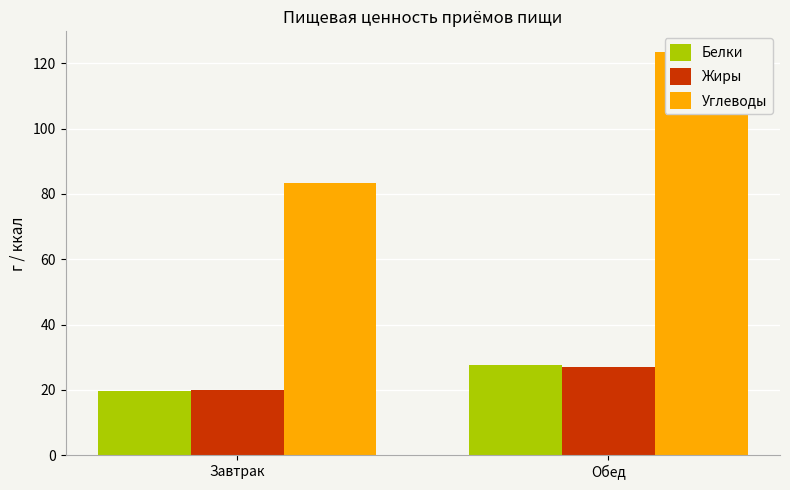

Rank the categories by Белки value from highest to lowest.

Обед, Завтрак